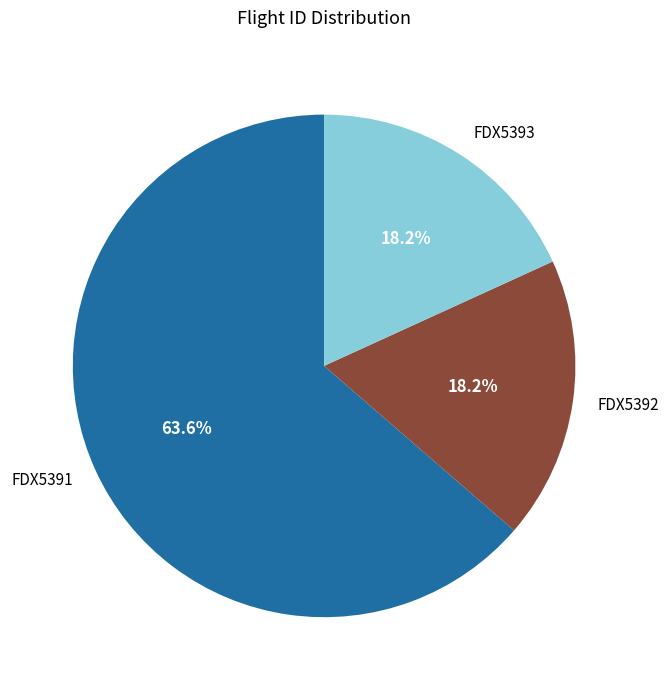

Approximately how many times larger is the value at FDX5391 compared to FDX5393?

3.5